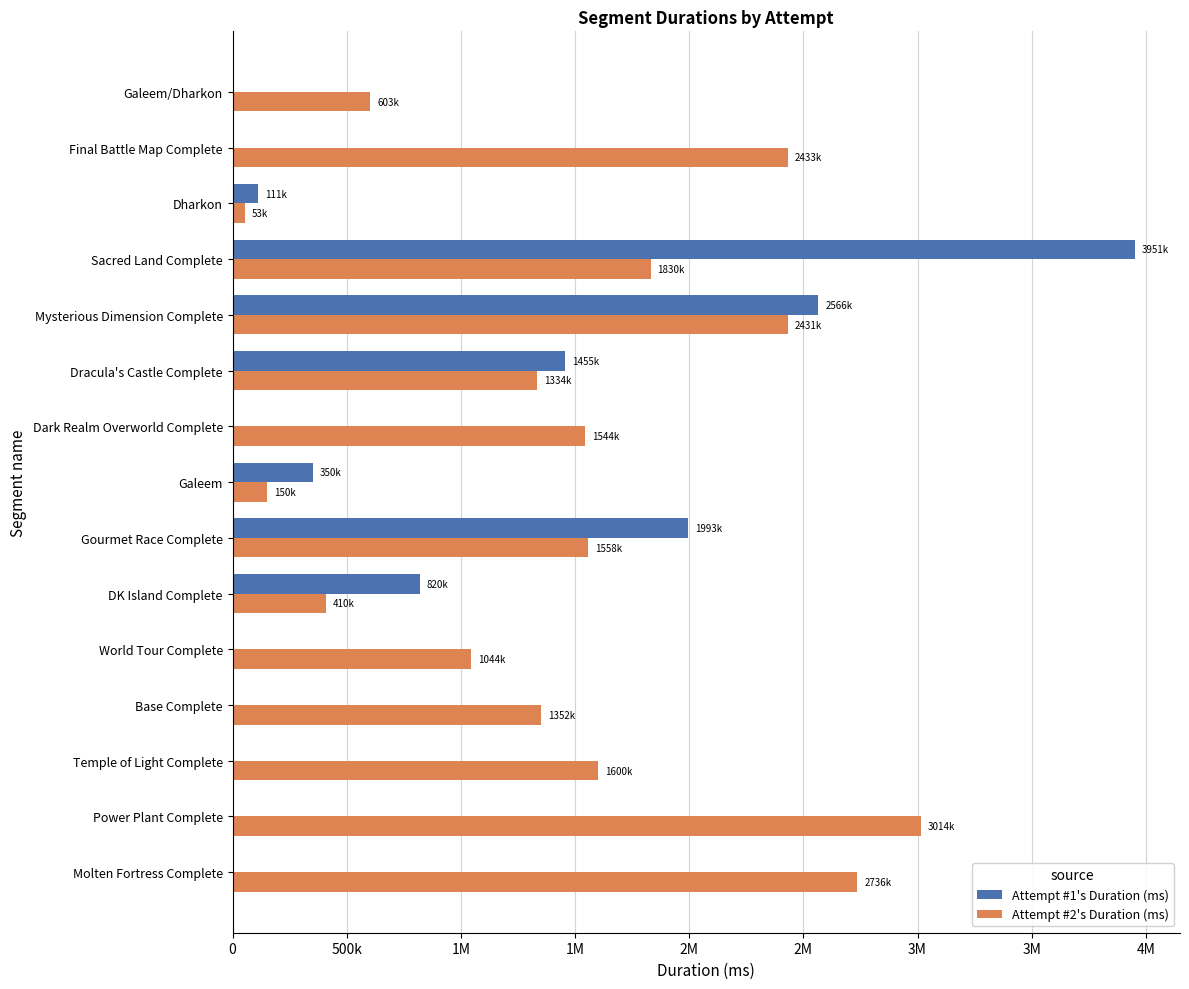

What are all the series names shown in the legend?

Attempt #1's Duration (ms), Attempt #2's Duration (ms)